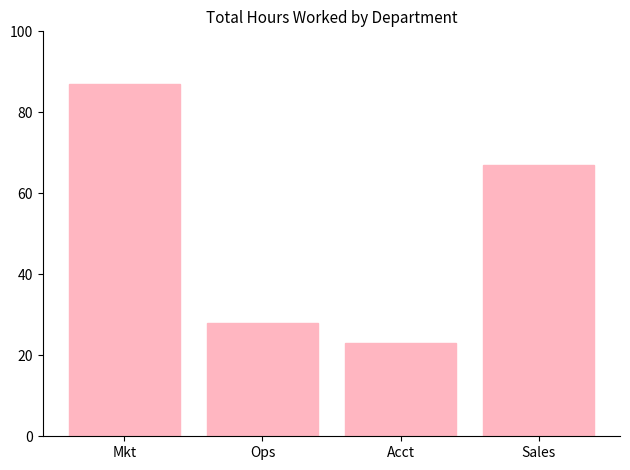

Which category has the highest value across all series?

Mkt